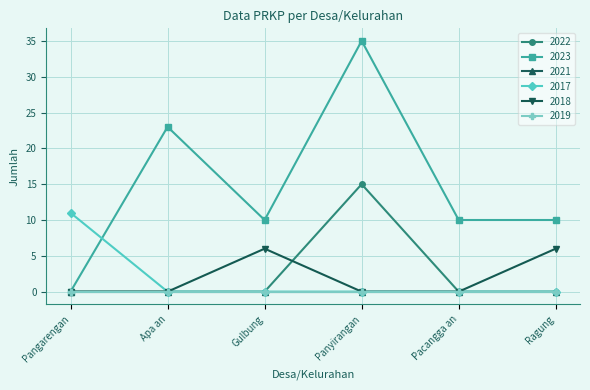

What is the sum of all 2022 values?

15